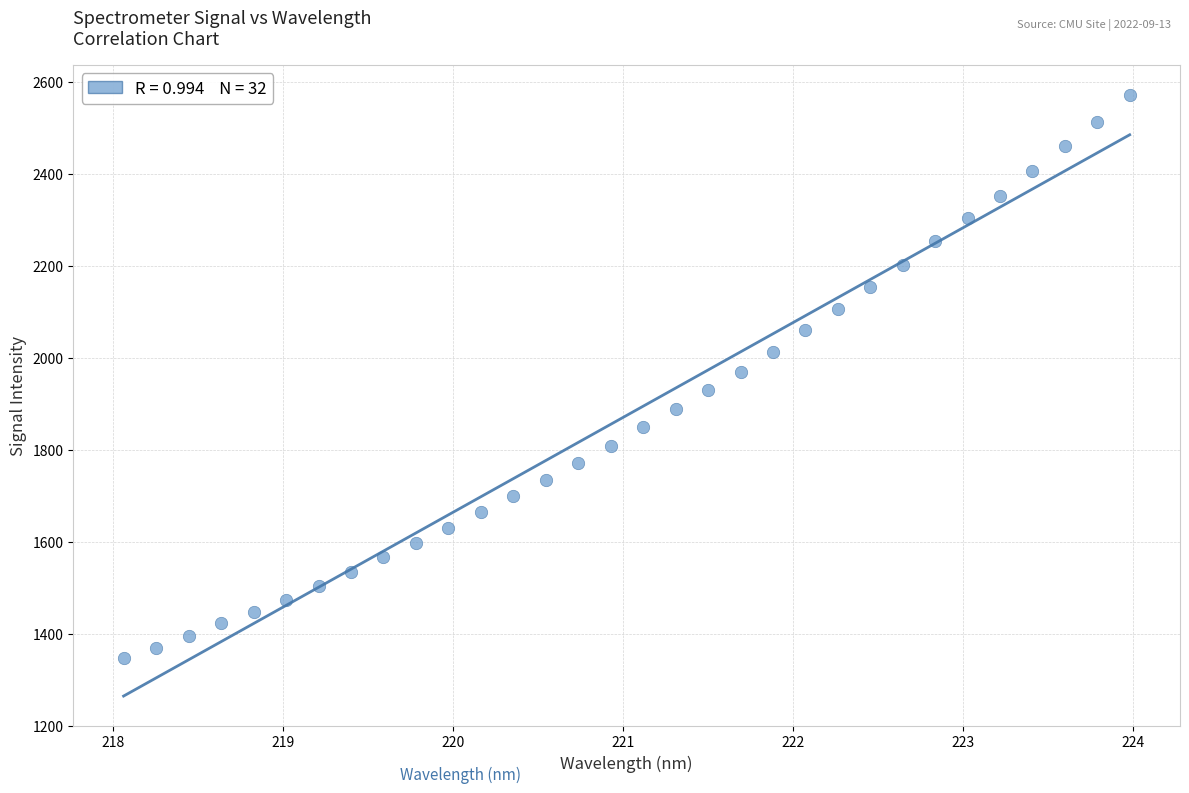

What is the range of Y values (max minus min)?

1224.2